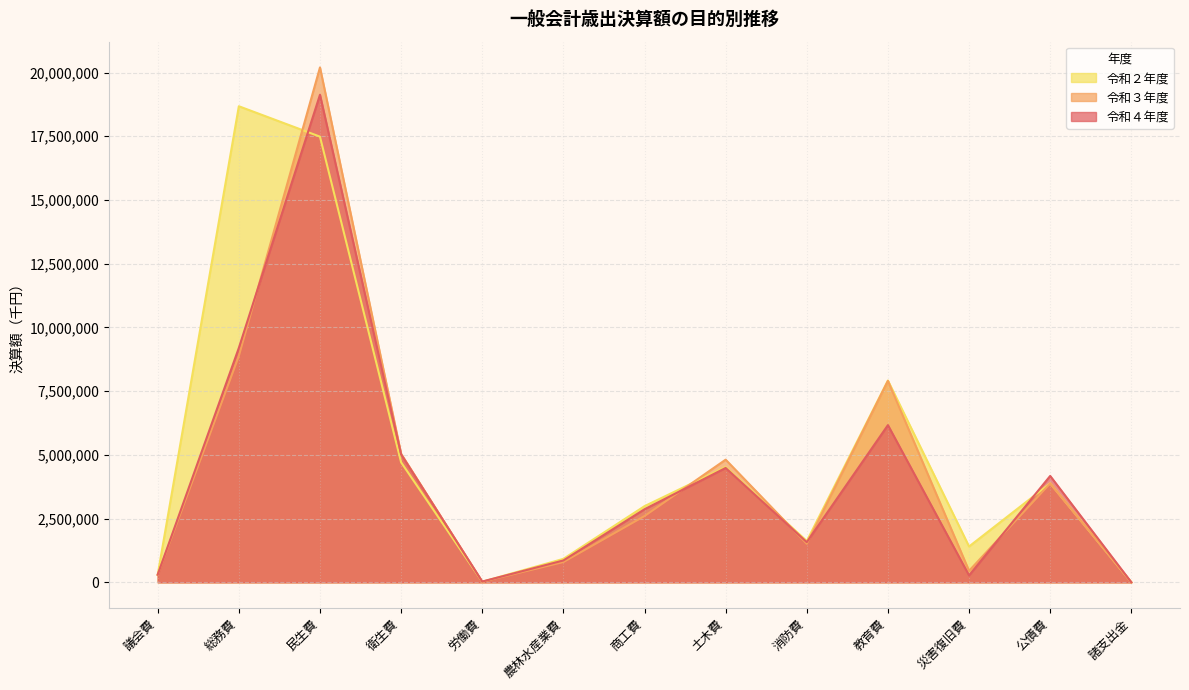

What is the minimum value shown in the chart?

87